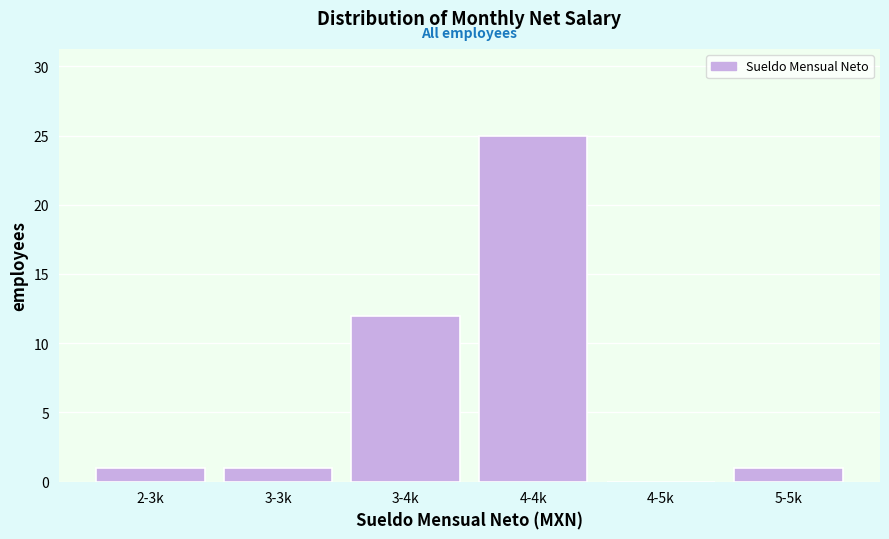

Reading left to right, list all the values displayed in this chart.

2-3k=1	3-3k=1	3-4k=12	4-4k=25	4-5k=0	5-5k=1